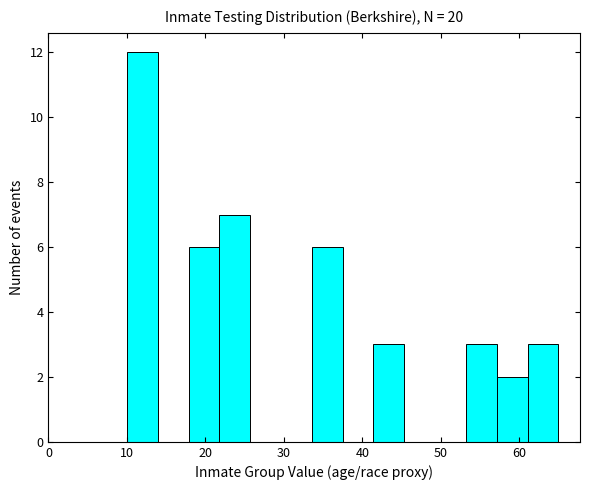

Read against the x-axis, roughly where is the centre of the tallest bar?

12